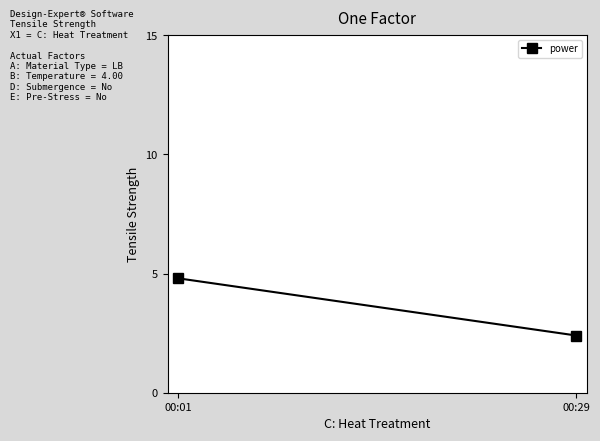

Rank the categories by value from highest to lowest.

00:01, 00:29